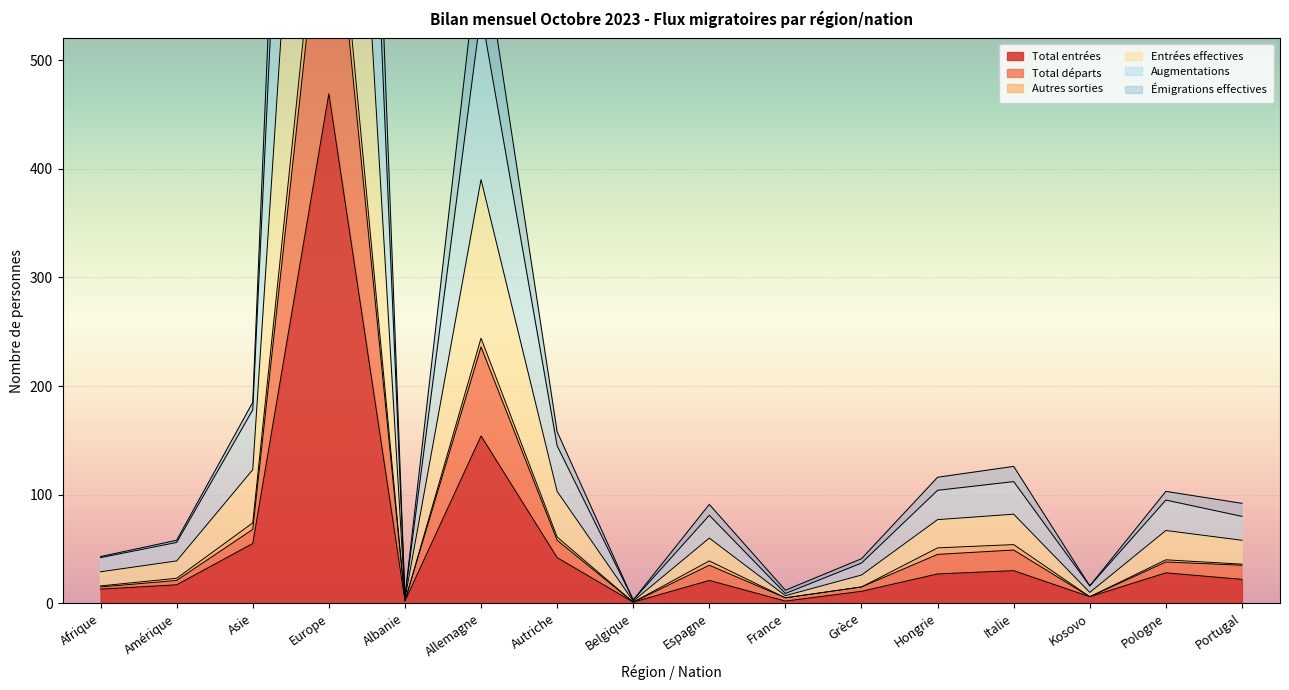

Which label corresponds to the smallest value in the chart?

Belgique